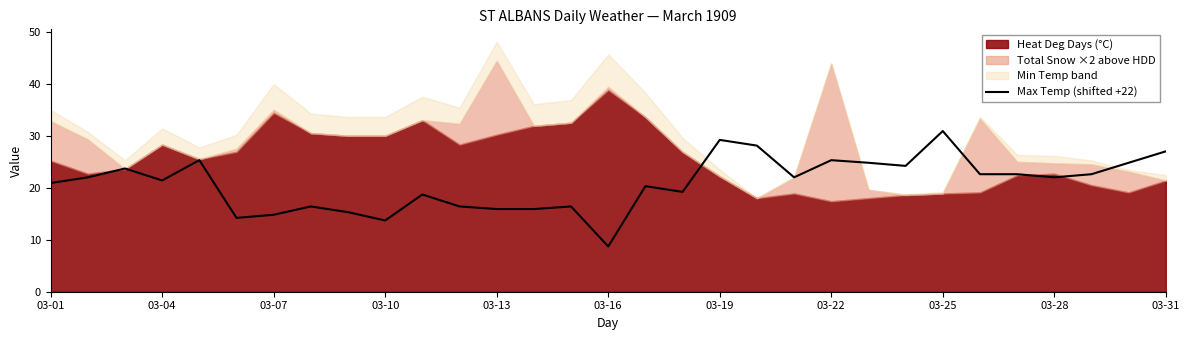

What is the maximum value for Max Temp (shifted +22)?

30.9